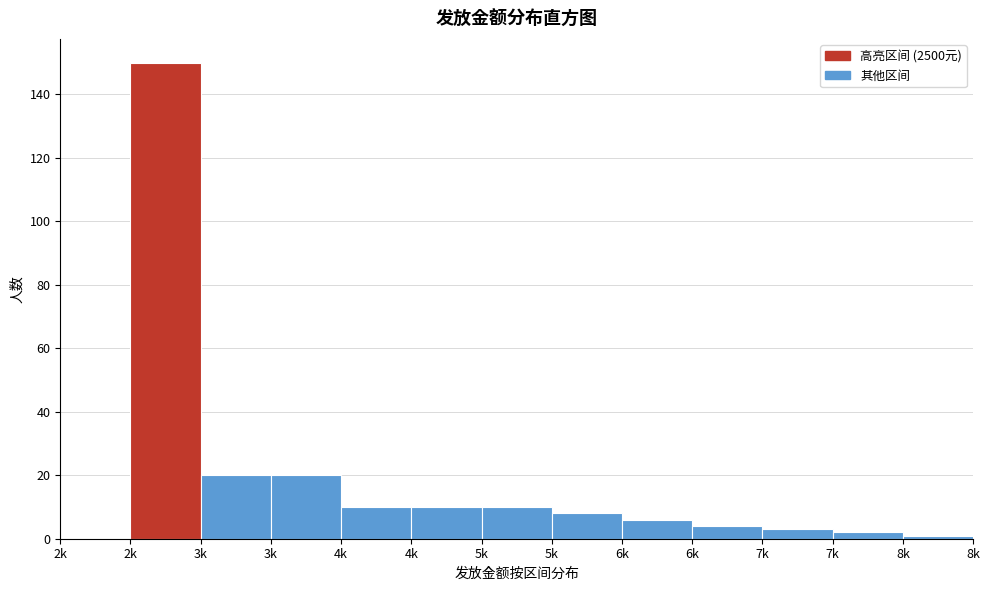

Count the number of categories in the chart.

13